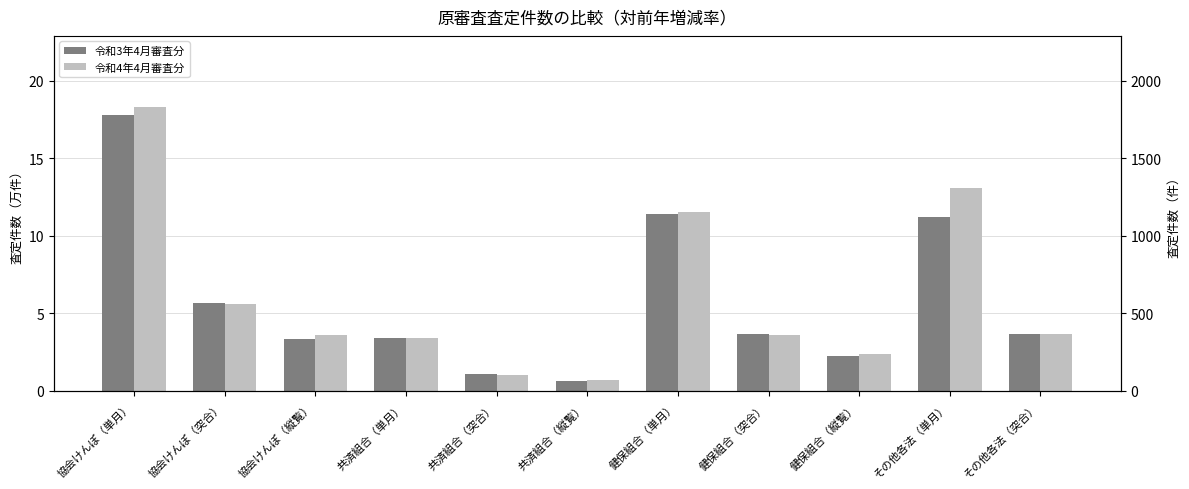

Is the value of 令和4年4月審査分 at その他各法（単月） greater than the value of 令和3年4月審査分 at 健保組合（突合）?

Yes